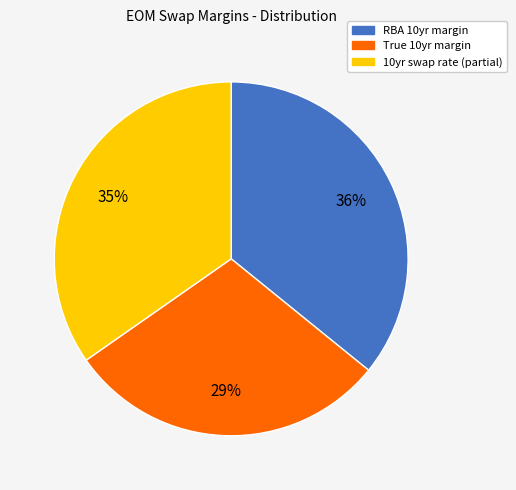

What is the largest slice in the pie chart?

RBA 10yr